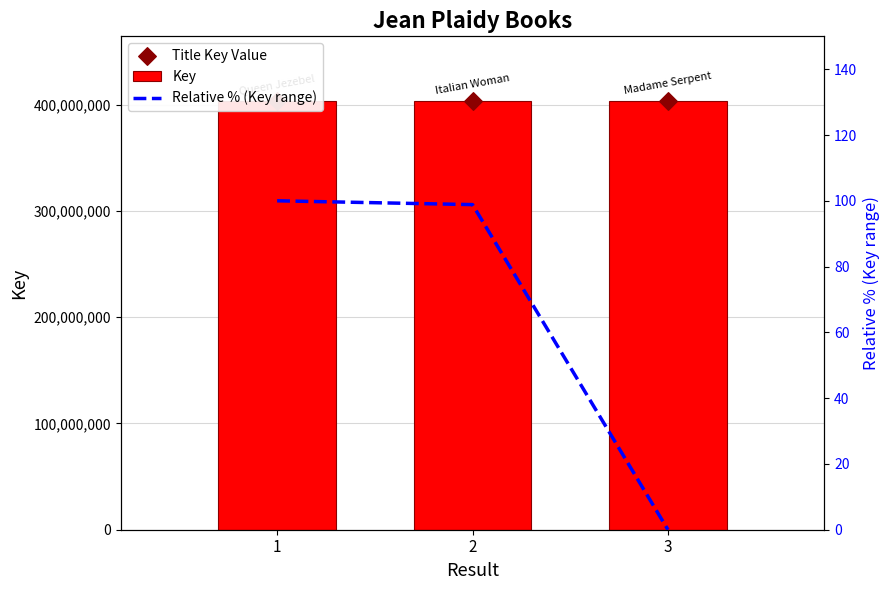

What are all the series names shown in the legend?

Key, Title Key Value, Relative % (Key range)